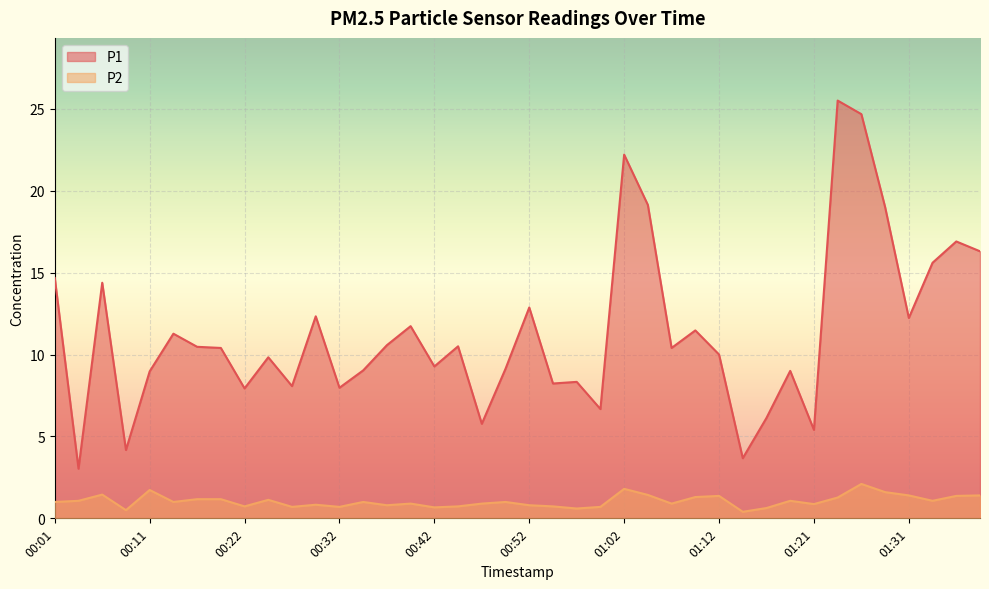

What is the difference between the P1 values at 01:26 and 00:45?

14.2